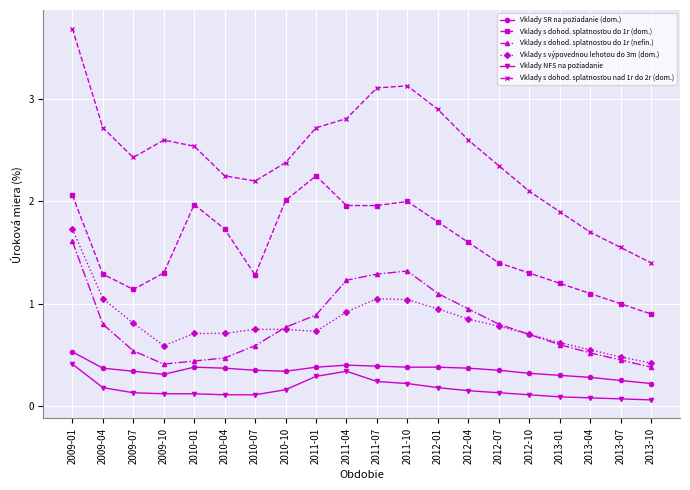

What is the spread (max minus min) of values at 2011-10?

2.9